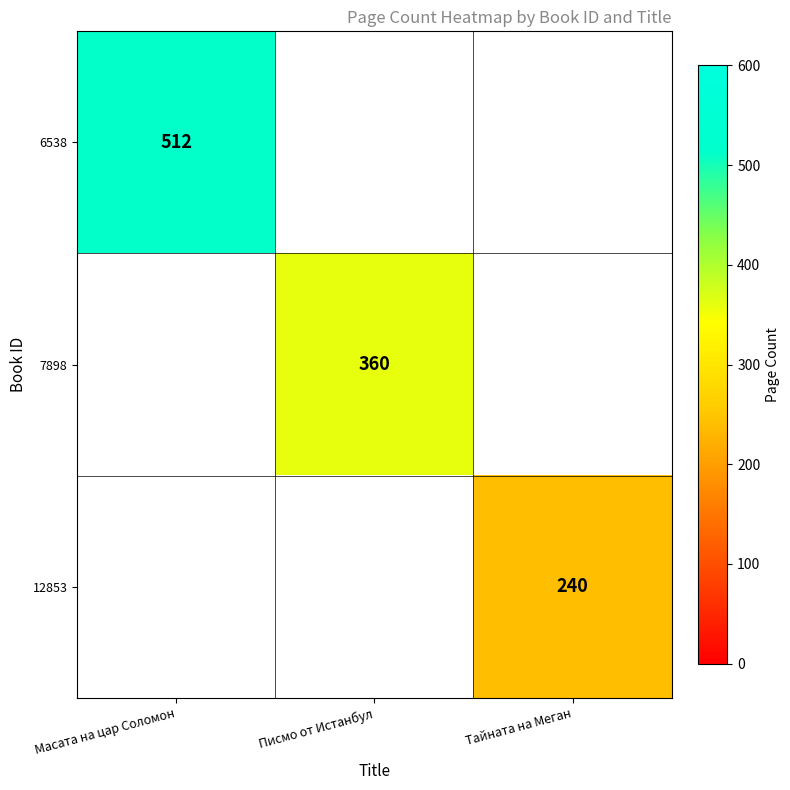

True or false: 7898 has a value of 188 at Писмо от Истанбул.

False